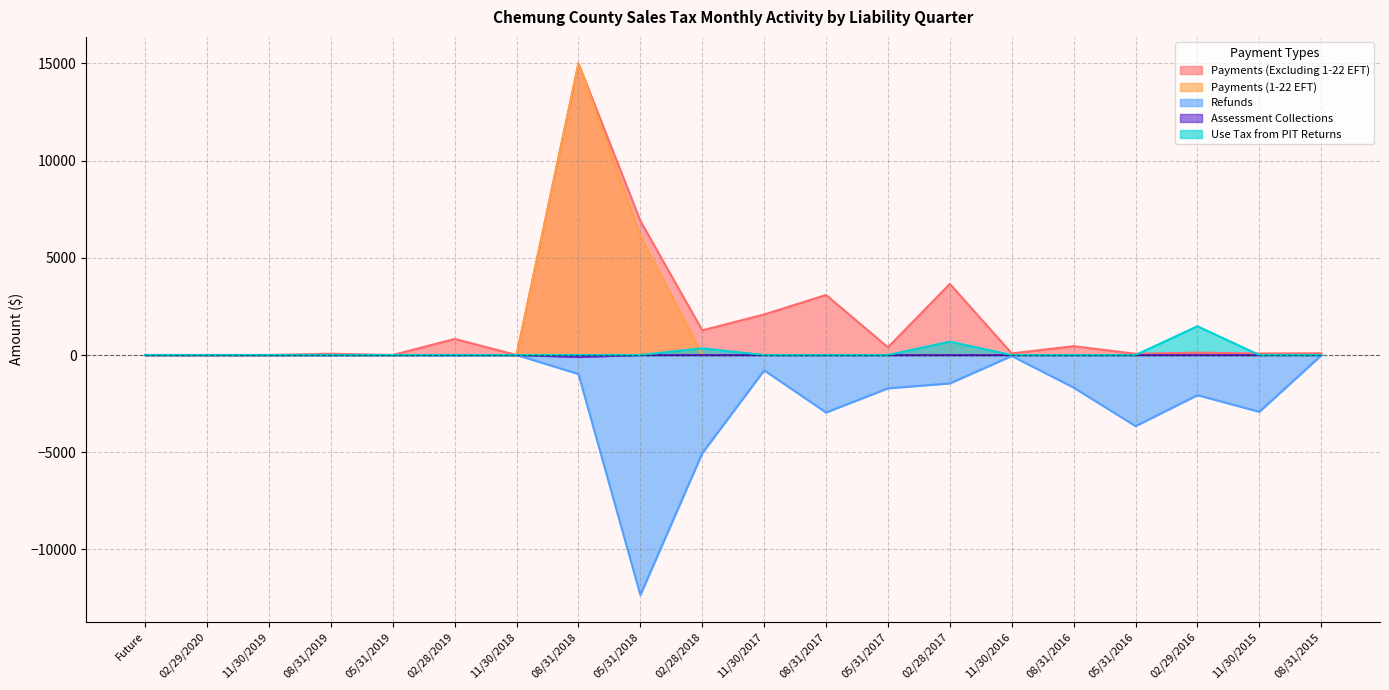

Which series has the largest range (max minus min)?

Refunds